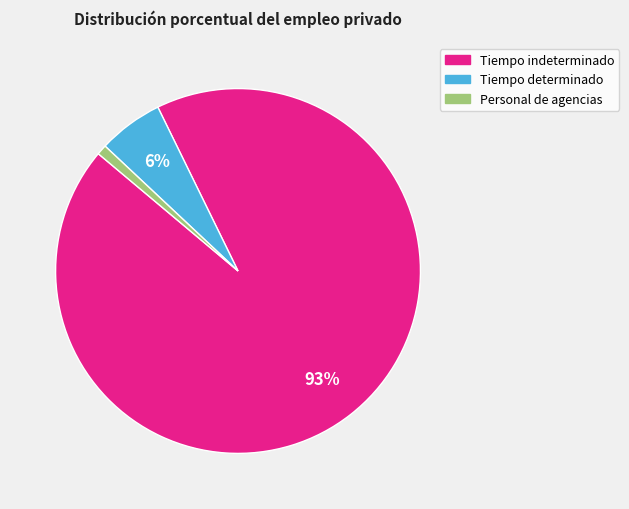

Is there a majority slice in this chart?

Yes